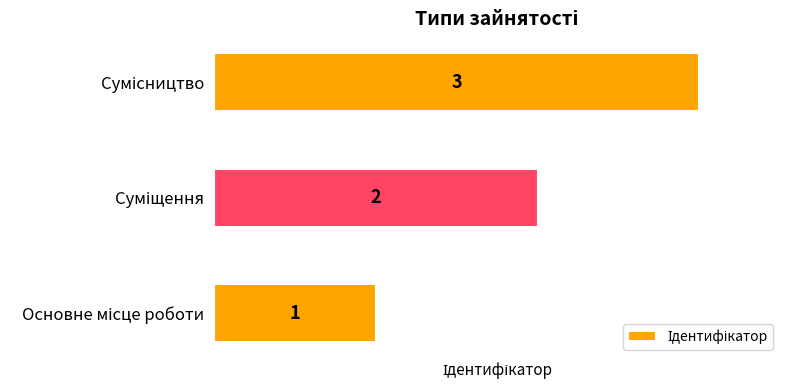

What is the greatest value displayed?

3